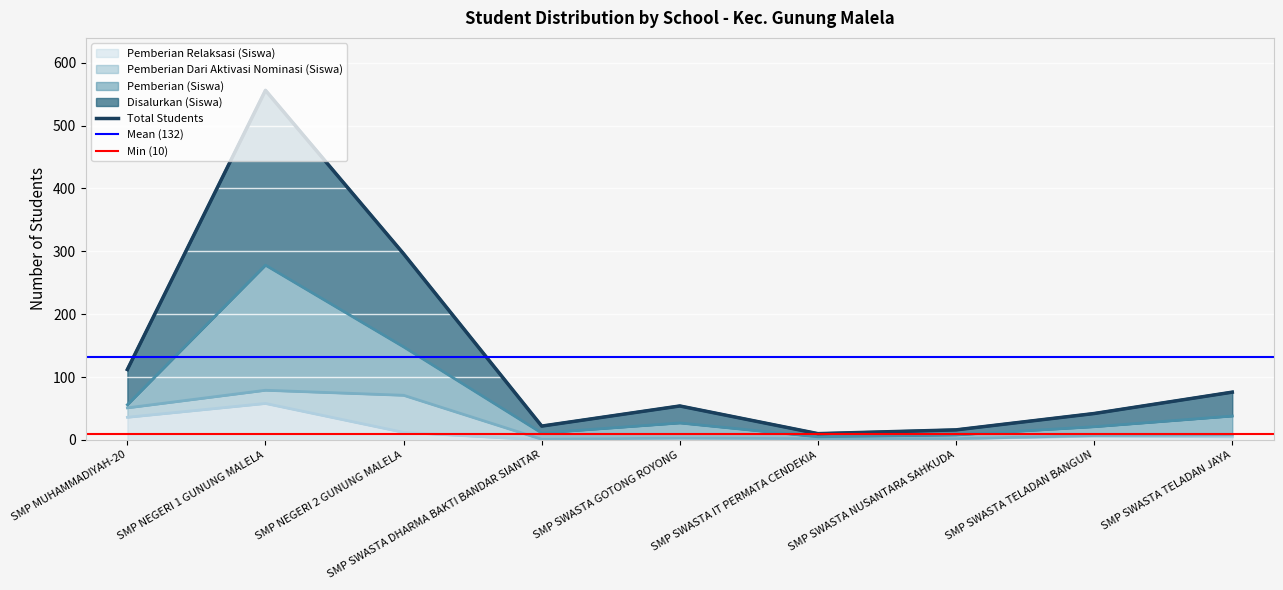

The value of Pemberian Relaksasi (Siswa) at SMP NEGERI 1 GUNUNG MALELA is 28. True or false?

False